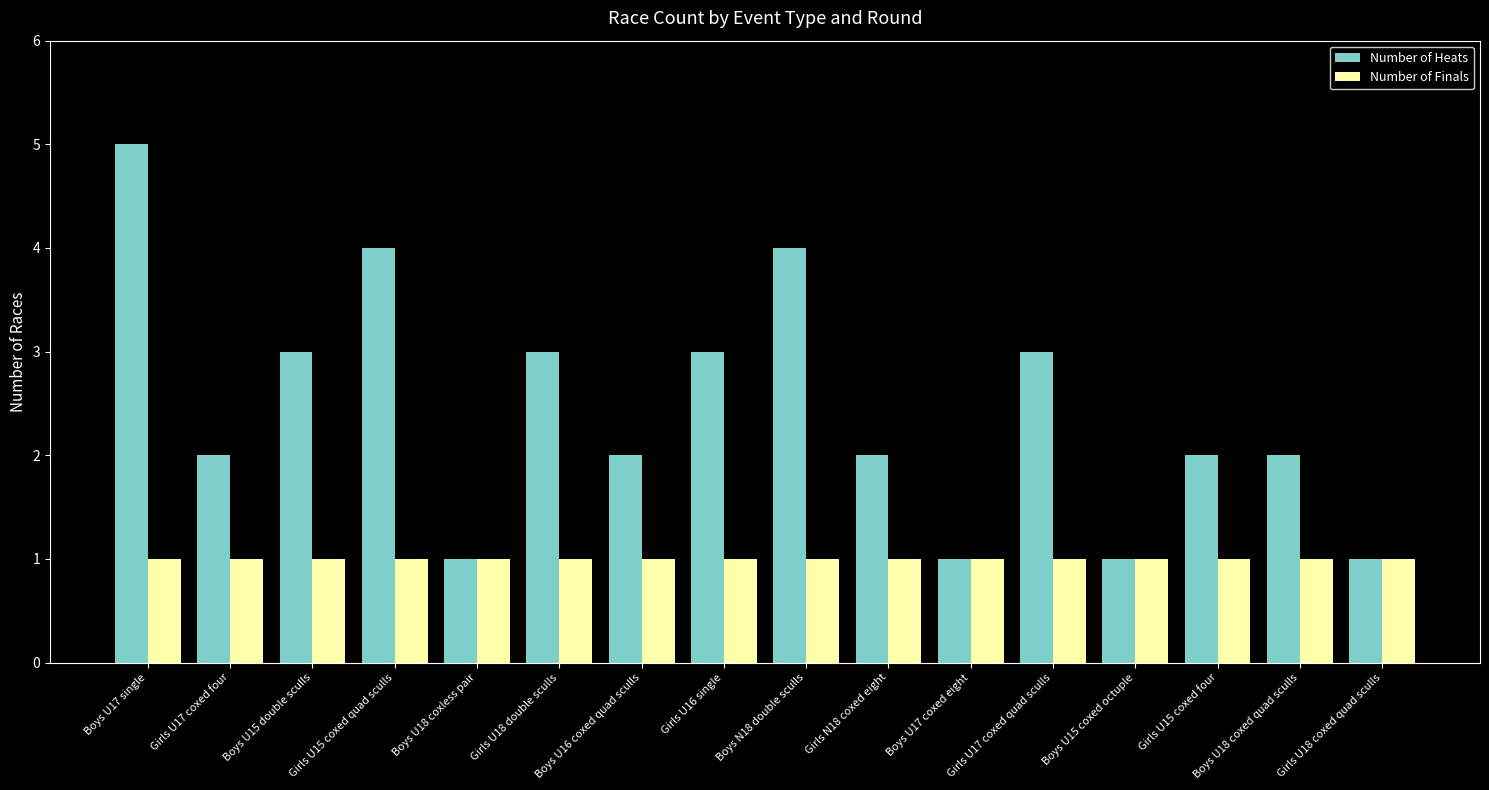

How many distinct data groups are displayed?

2